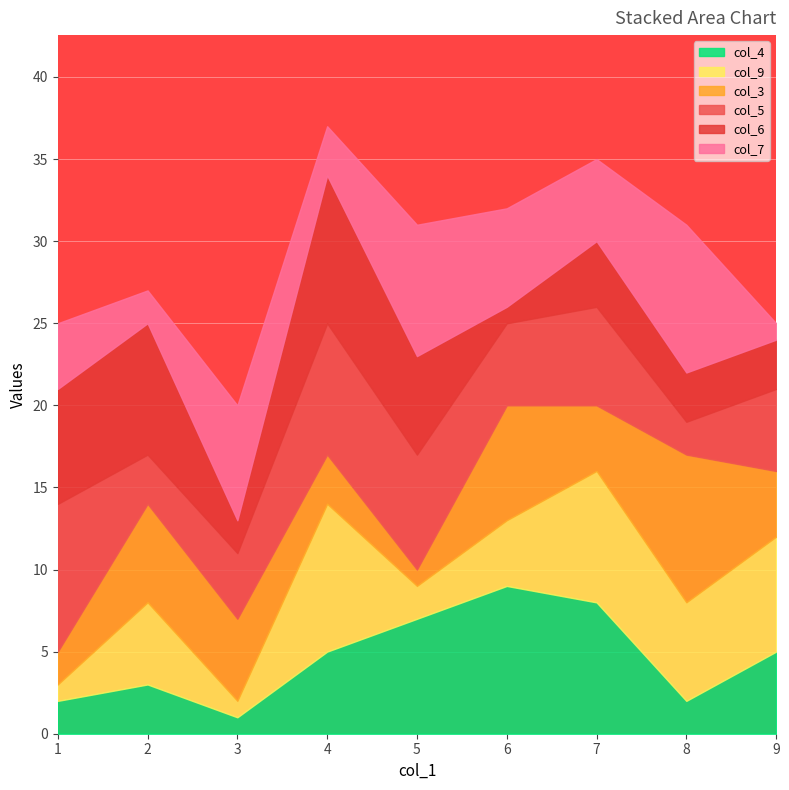

At which label does col_9 reach its minimum?

1